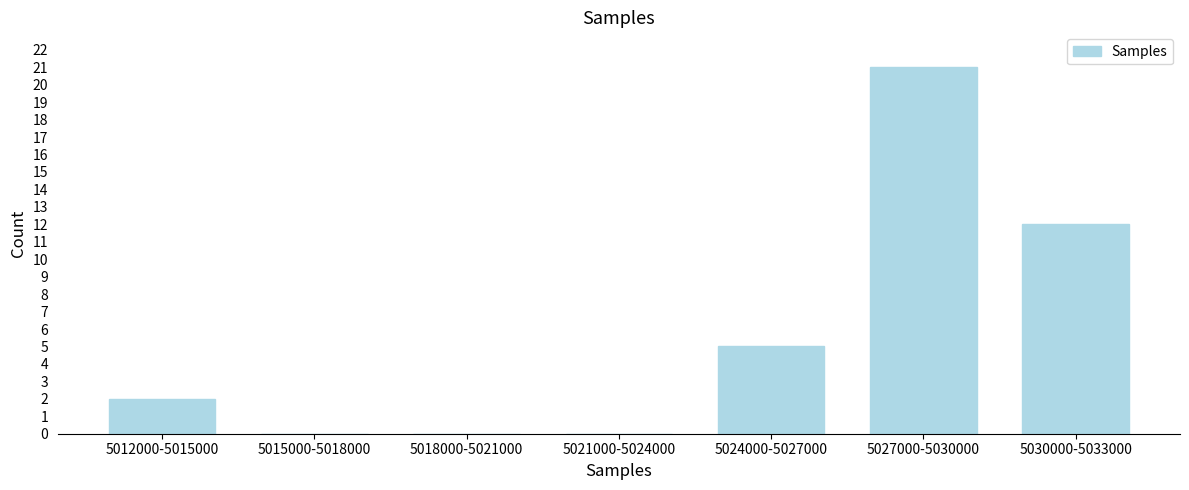

Reading left to right, extract all data points from this chart.

5012000-5015000=2	5015000-5018000=0	5018000-5021000=0	5021000-5024000=0	5024000-5027000=5	5027000-5030000=21	5030000-5033000=12